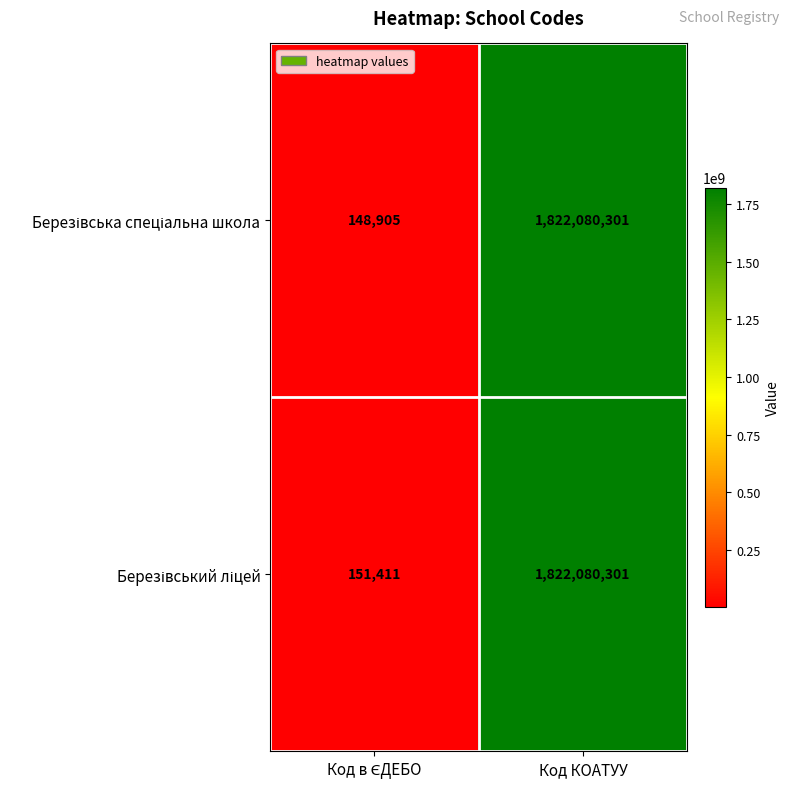

At which category is the sum across all series the highest?

Код КОАТУУ